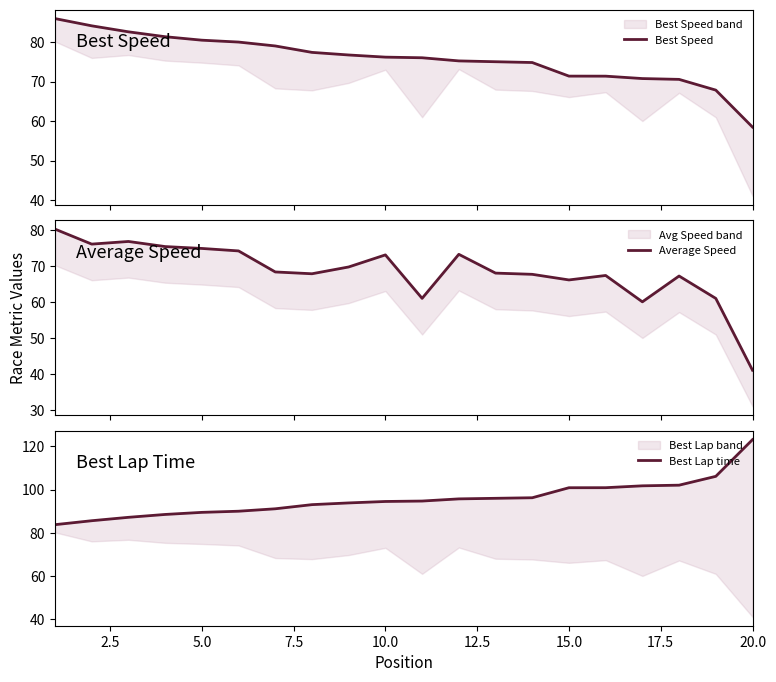

What are all the series names shown in the legend?

Best Speed, Average Speed, Best Lap time